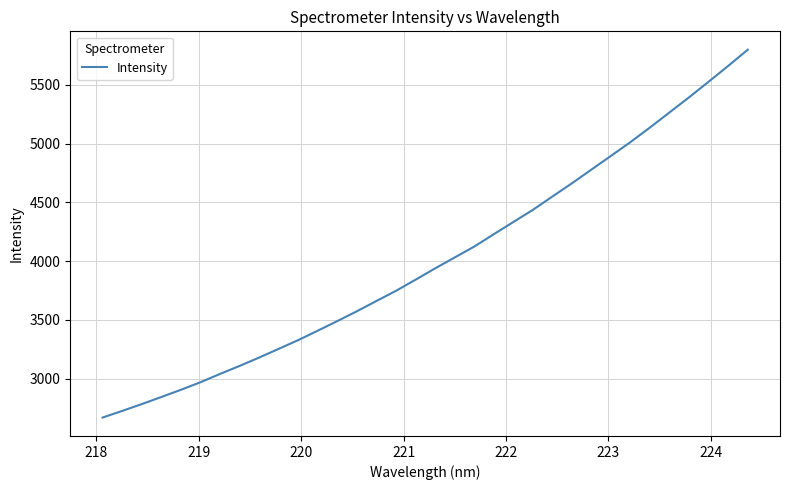

What is the minimum value shown in the chart?

2669.7